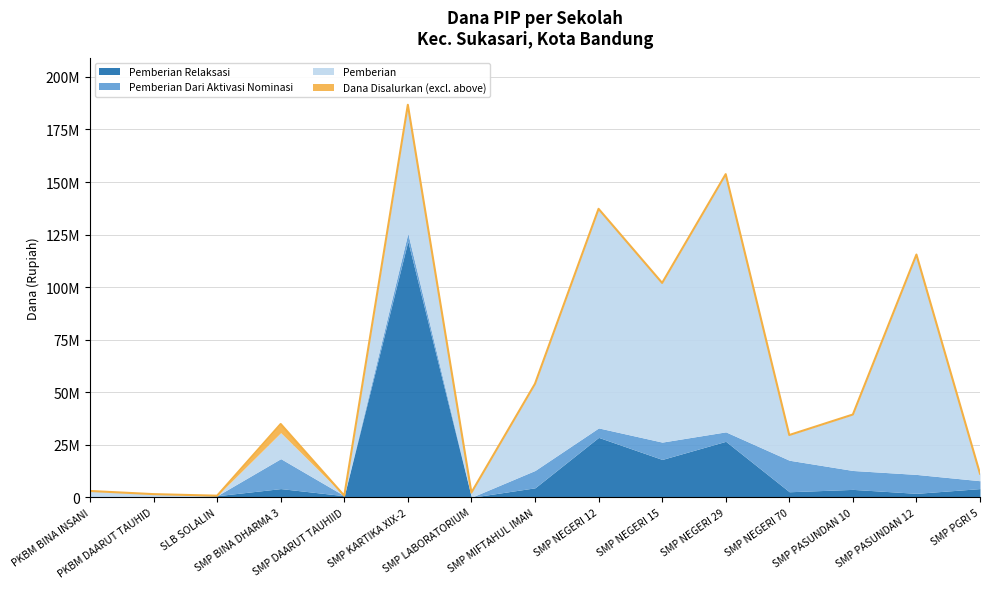

Which series changed the most between SMP NEGERI 12 and SMP PGRI 5?

Pemberian